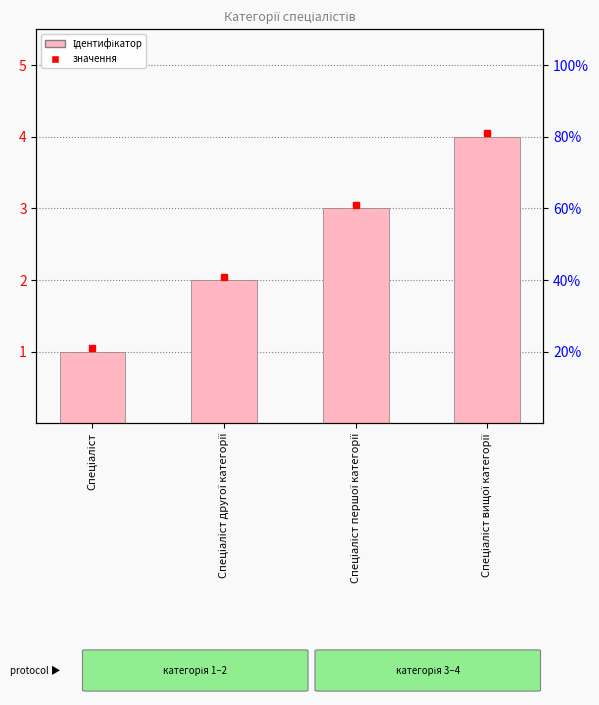

Is it true that the value at Спеціаліст вищої категорії is 3?

False